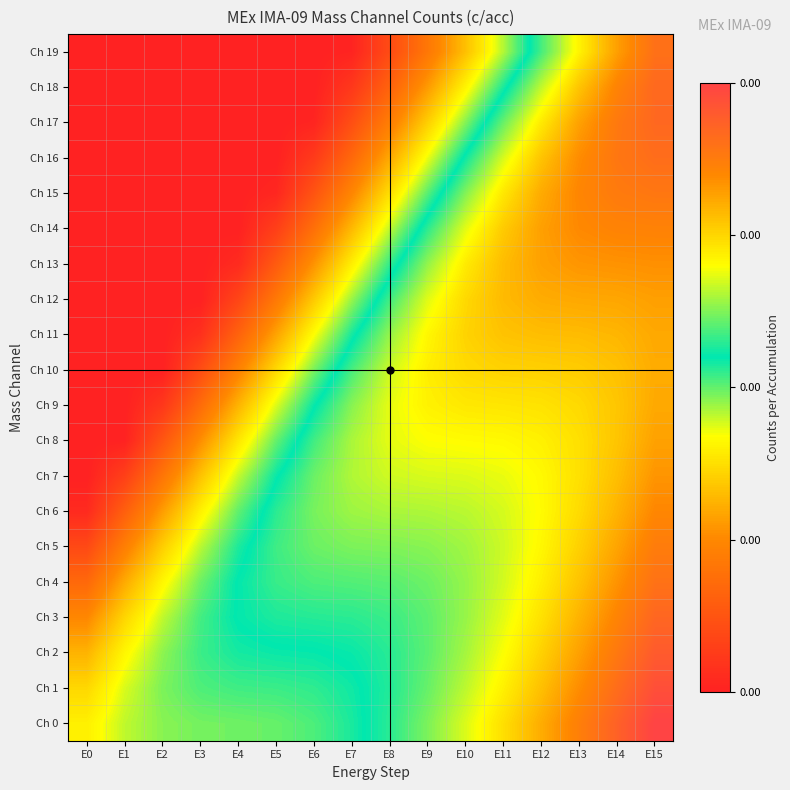

What is the difference between the highest and lowest values at E15?

0.2